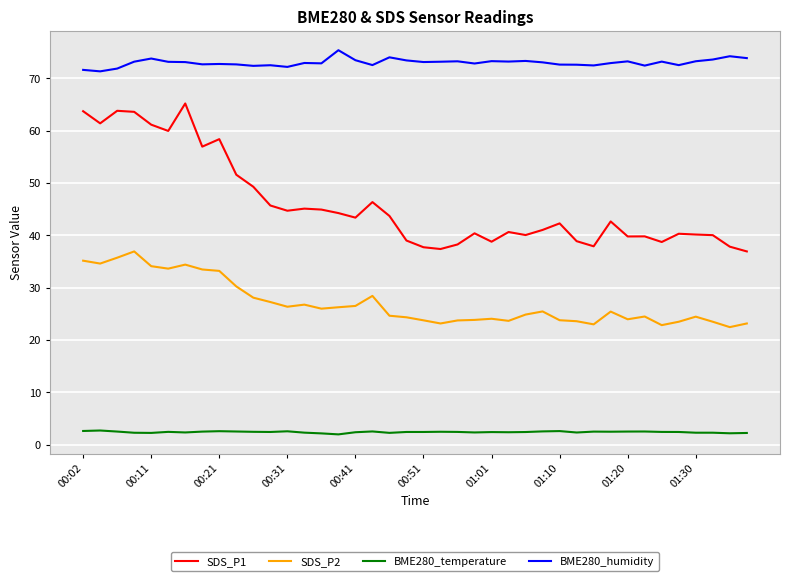

What is the difference between the maximum and minimum values in the SDS_P2 series?

14.5